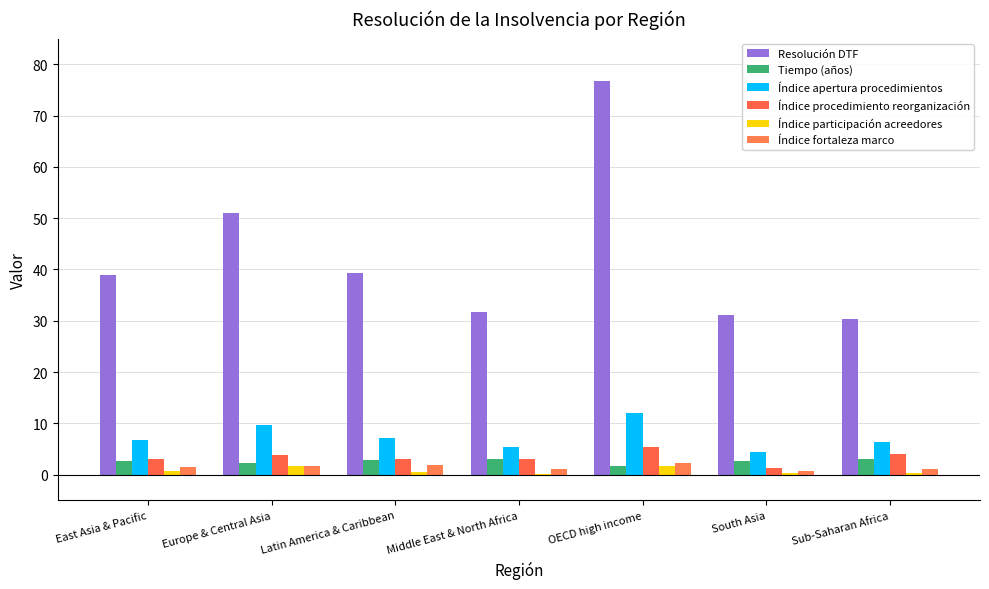

What is the maximum value for Resolución DTF?

76.7